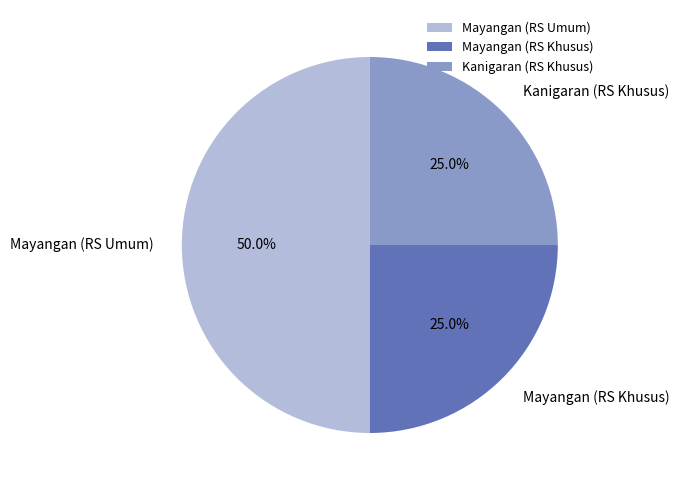

What is the largest slice in the pie chart?

Mayangan (RS Umum)